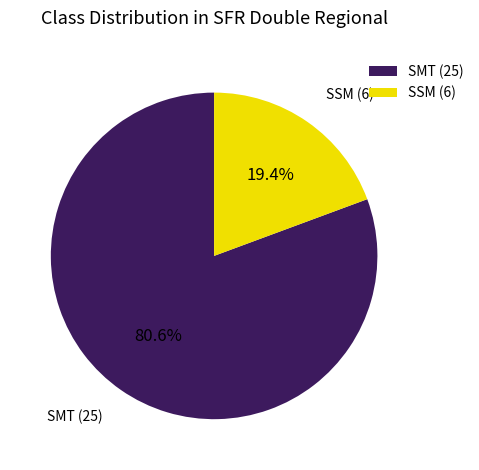

What is the smallest slice in the pie chart?

SSM